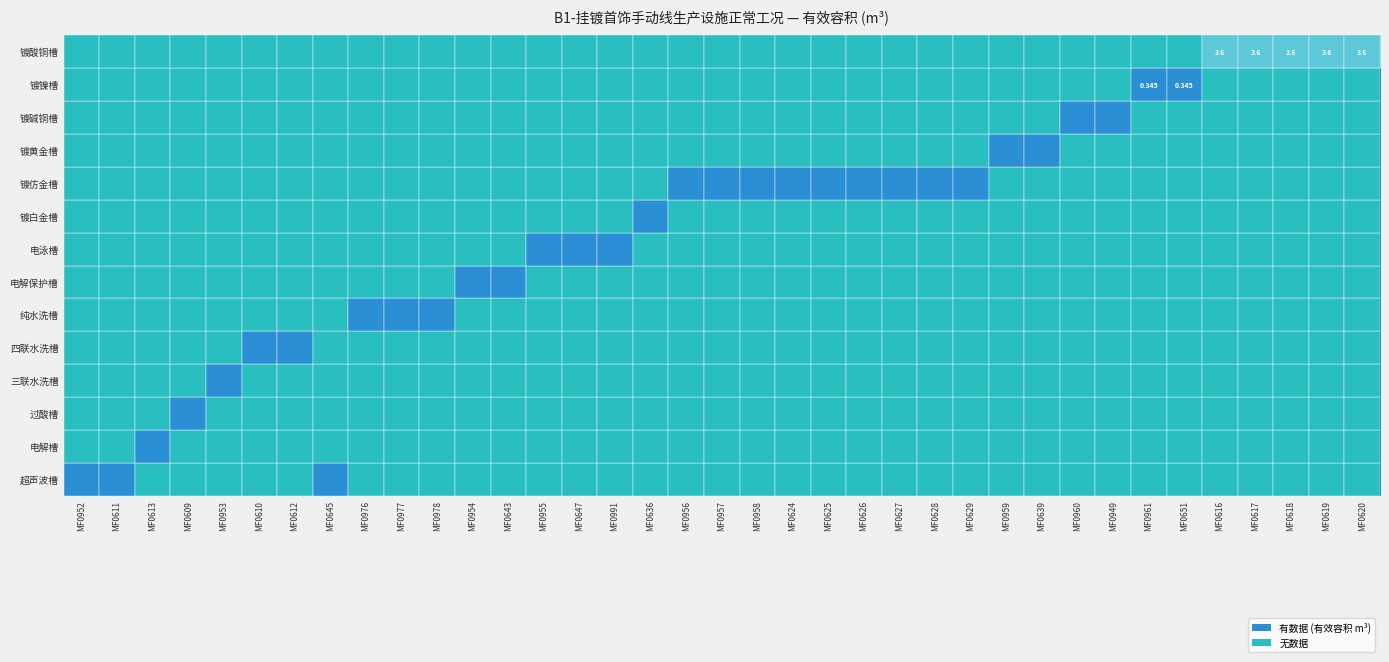

At which category does the chart reach its peak across all series?

MF0616